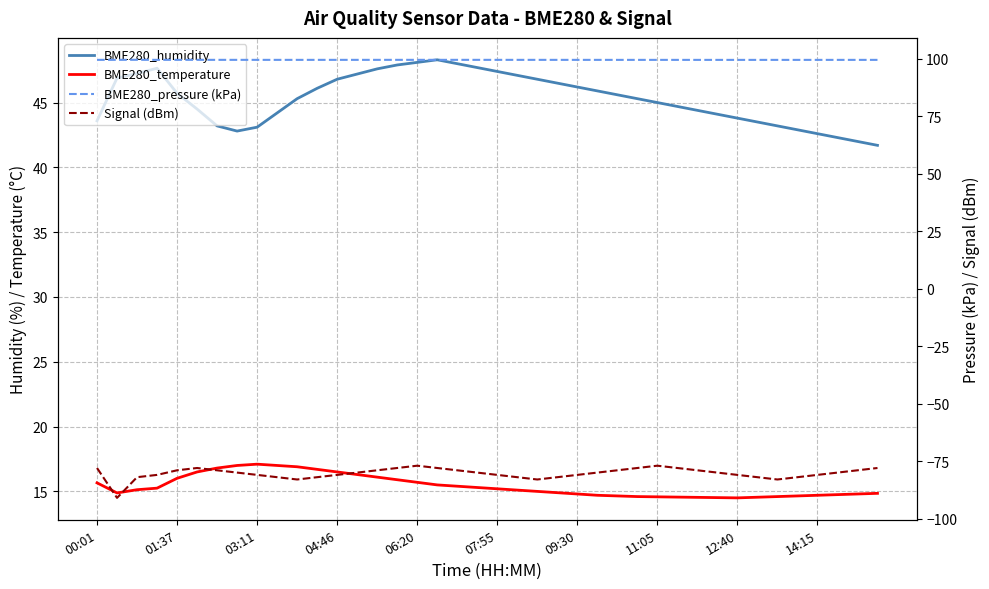

The BME280_pressure (kPa) series shows 41.8 at 37. True or false?

False